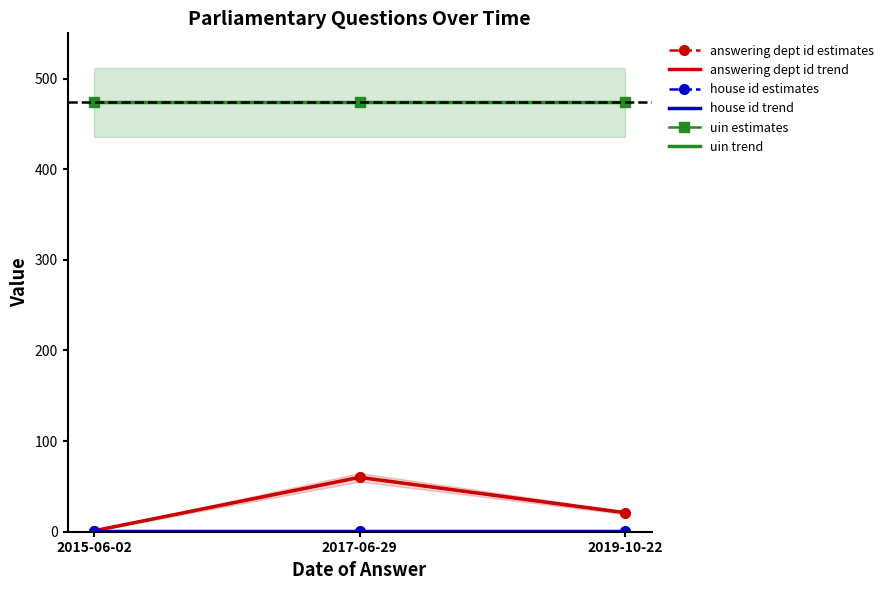

What is the label of the 1st point from the right?

2019-10-22